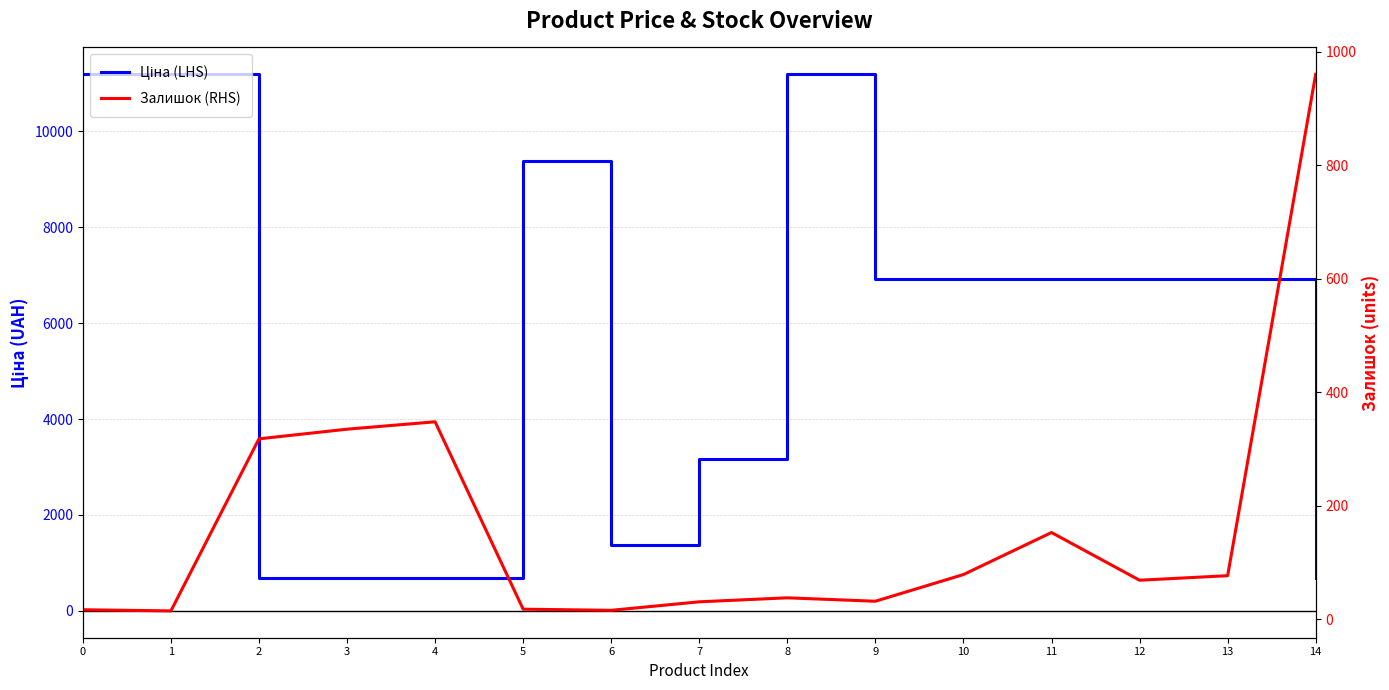

Read the Залишок (RHS) value at 8.

38.0